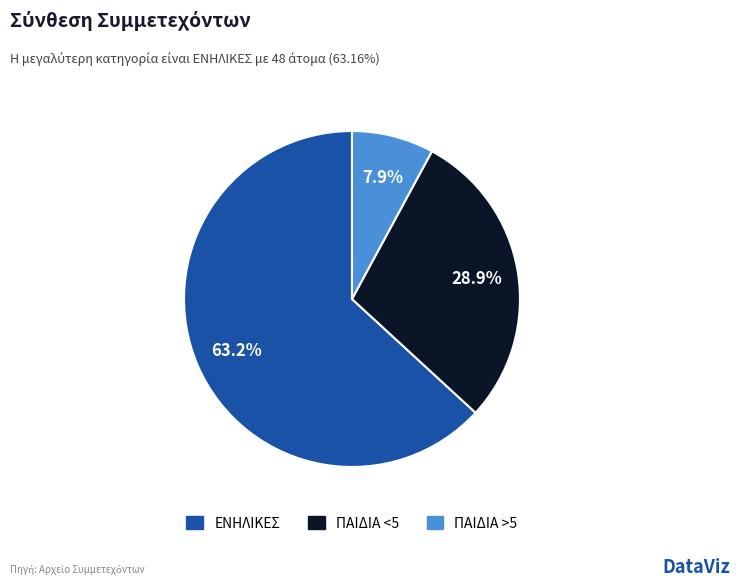

The ΕΝΗΛΙΚΕΣ slice represents 50% of the pie. True or false?

False